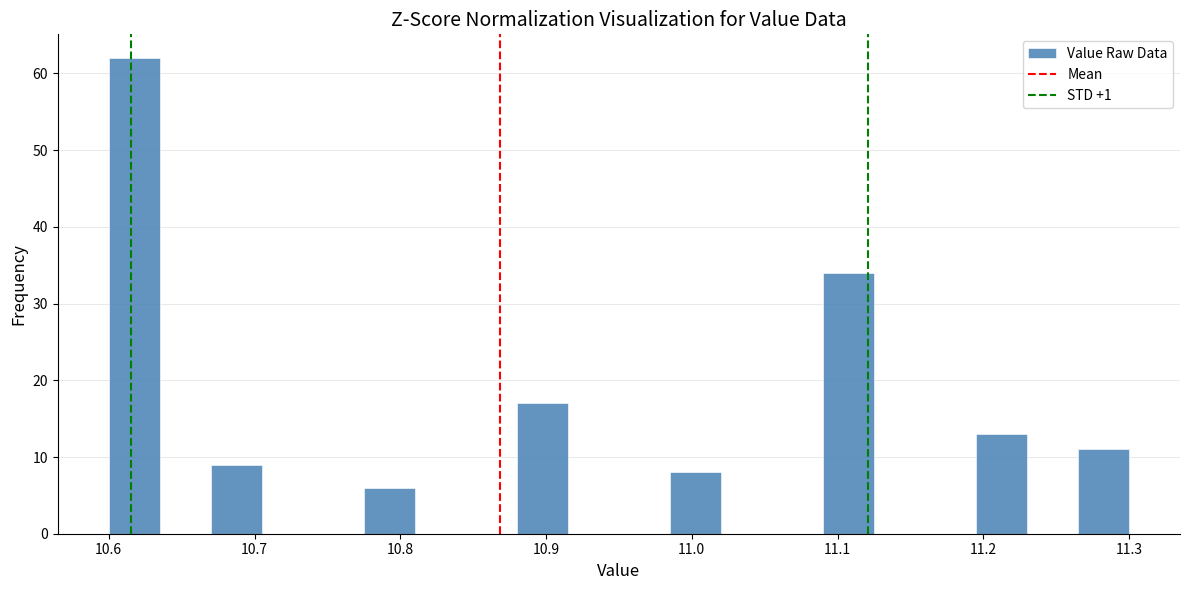

Around what value on the x-axis is the tallest bar? Give the approximate position of its centre, as read against the axis.

10.62